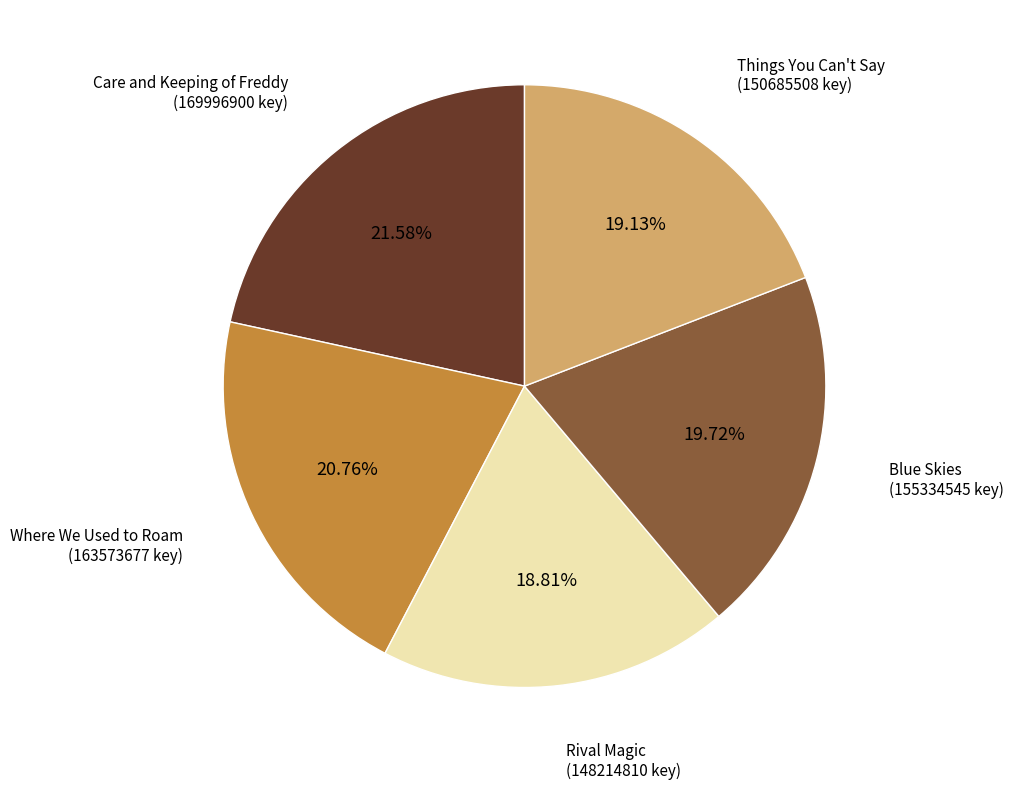

Does any single category account for the majority?

No